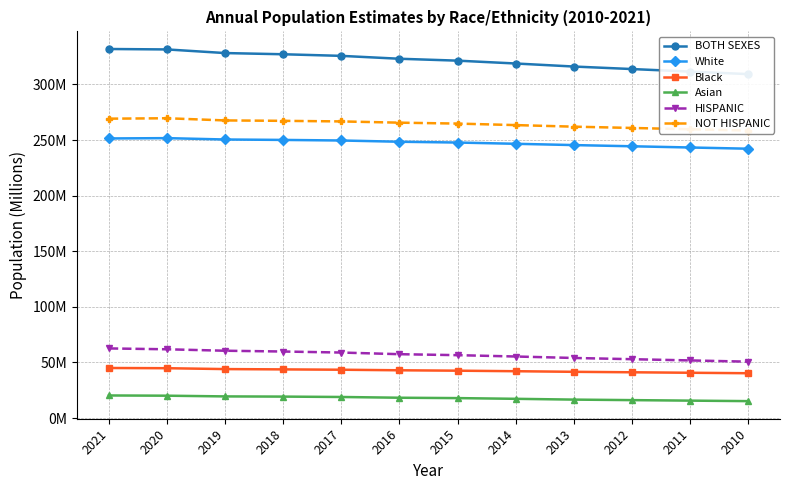

True or false: Black has a value of 41.2 at 2012.

True